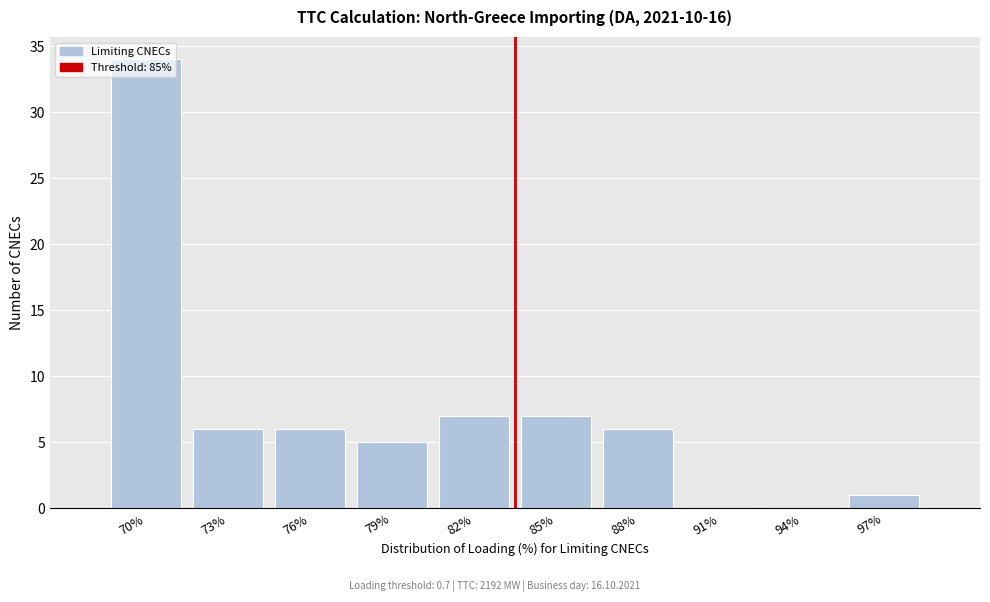

What value does the data have at 70%?

34